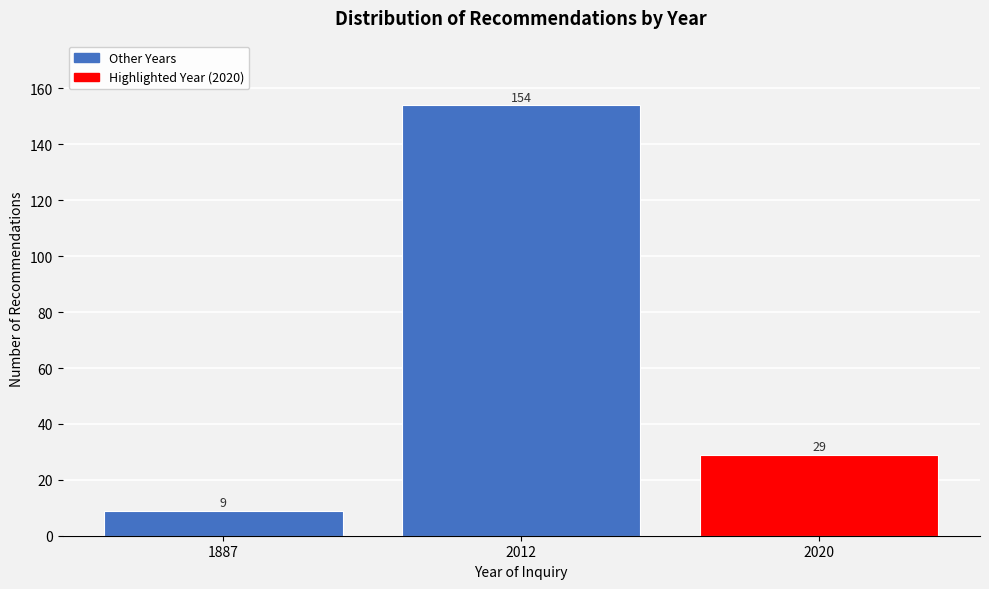

Reading left to right, transcribe all the data shown in this chart.

9	154	29